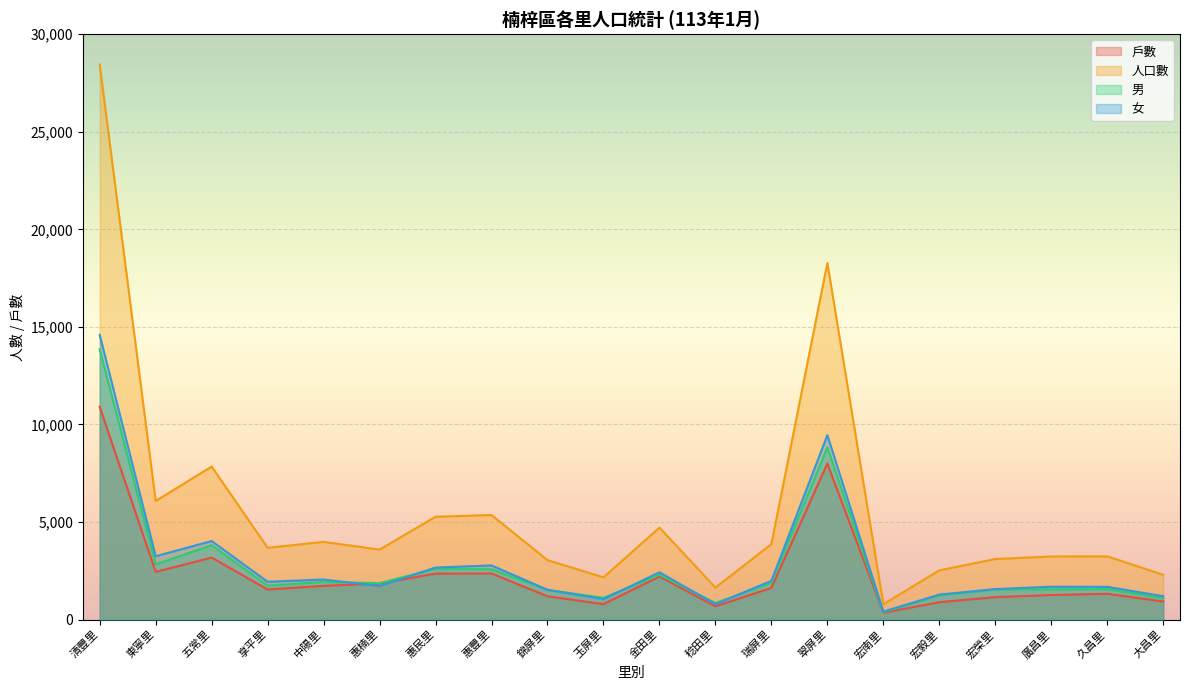

At how many categories does at least one series exceed 20097?

1